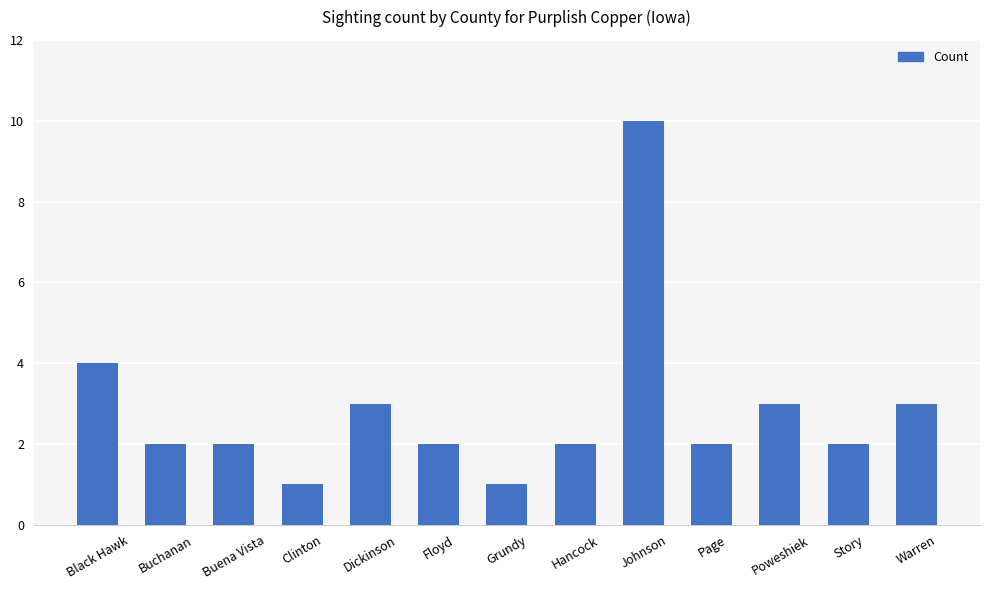

What is the label of the 10th bar from the right?

Clinton